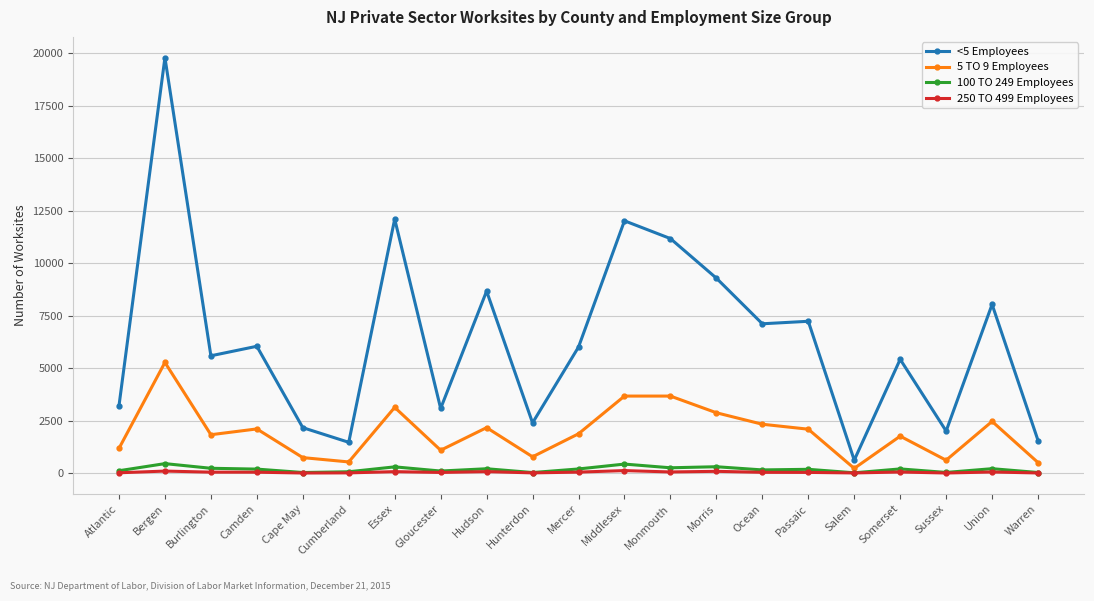

Which label corresponds to the largest value in the chart?

Bergen